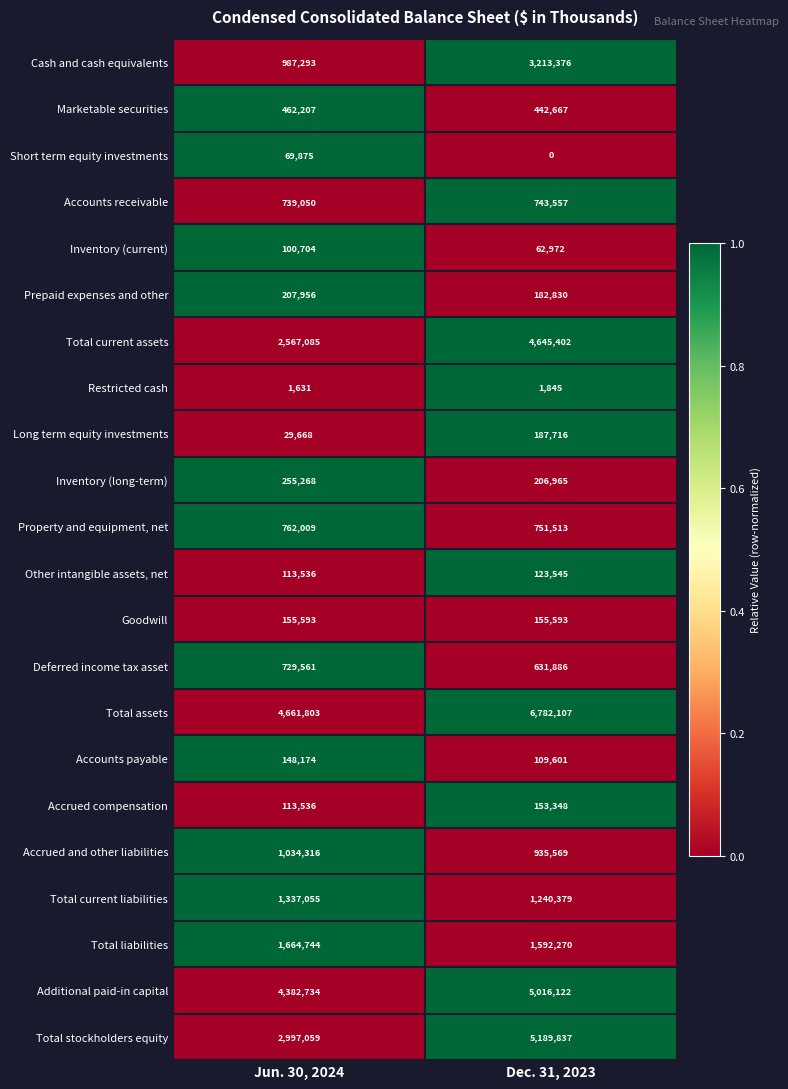

What is the maximum value for Long term equity investments?

187716